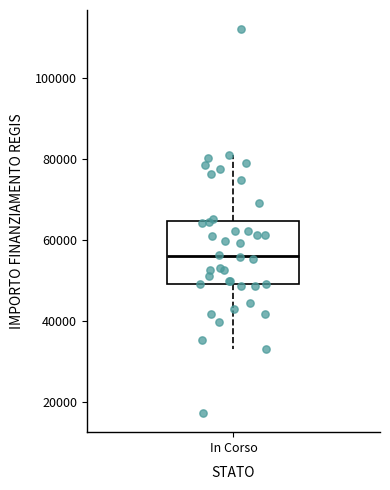

Read this box plot against the y-axis: the position of the median line, the range covered by the box, and the ends of both whiskers. The values are not printed on the chart, so give them approximately, as read against the axis.

median 56000, box 50000 to 64000, whiskers 32000 to 80000